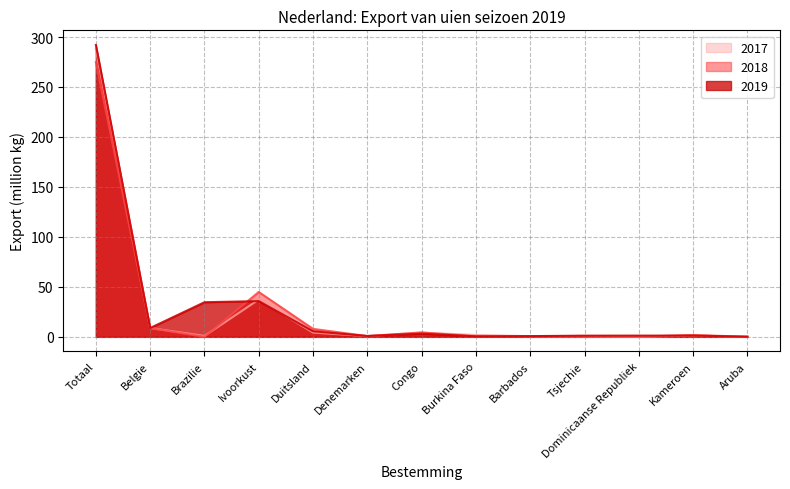

Which series has the largest range (max minus min)?

2019